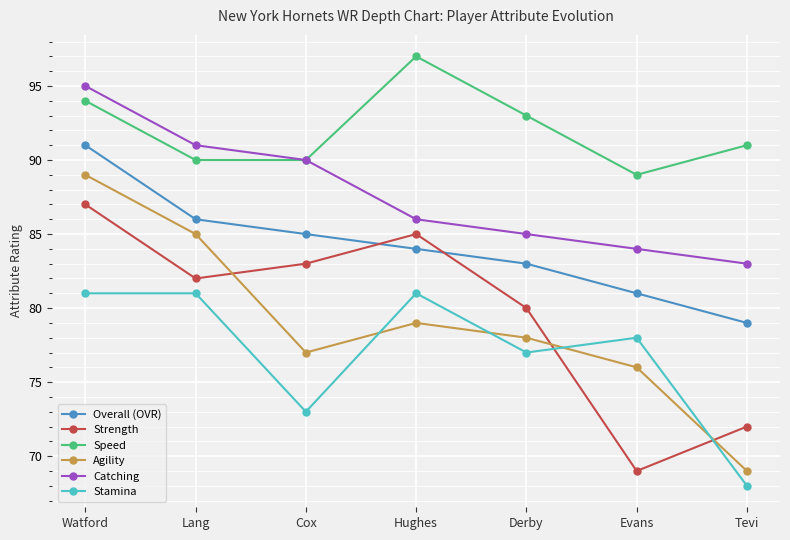

Where does the Agility series first go above 78?

Watford